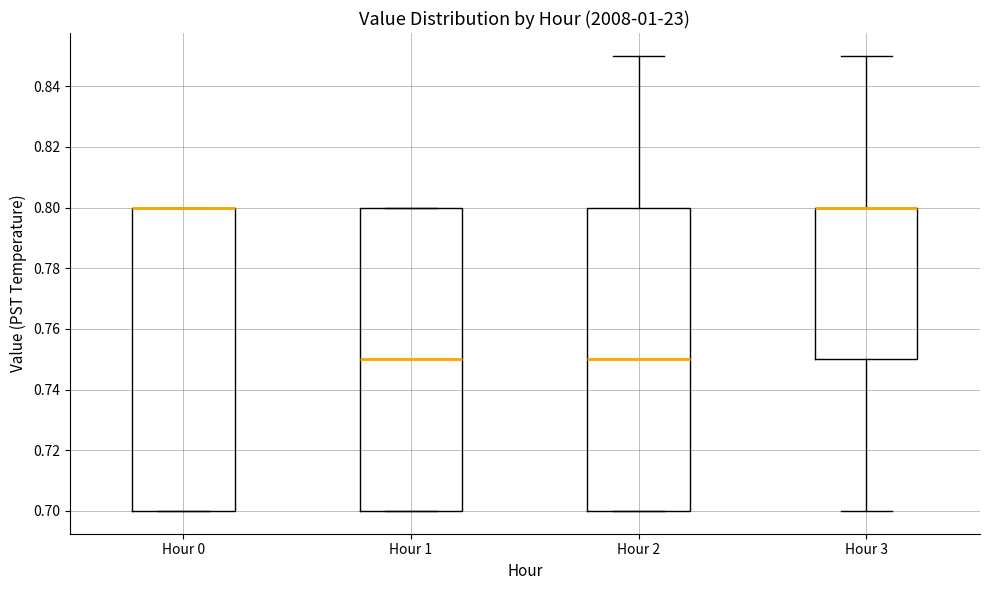

Where is the upper edge of the box for Hour 0 on the y-axis? The values are not printed on the chart, so give them approximately, as read against the axis.

0.80